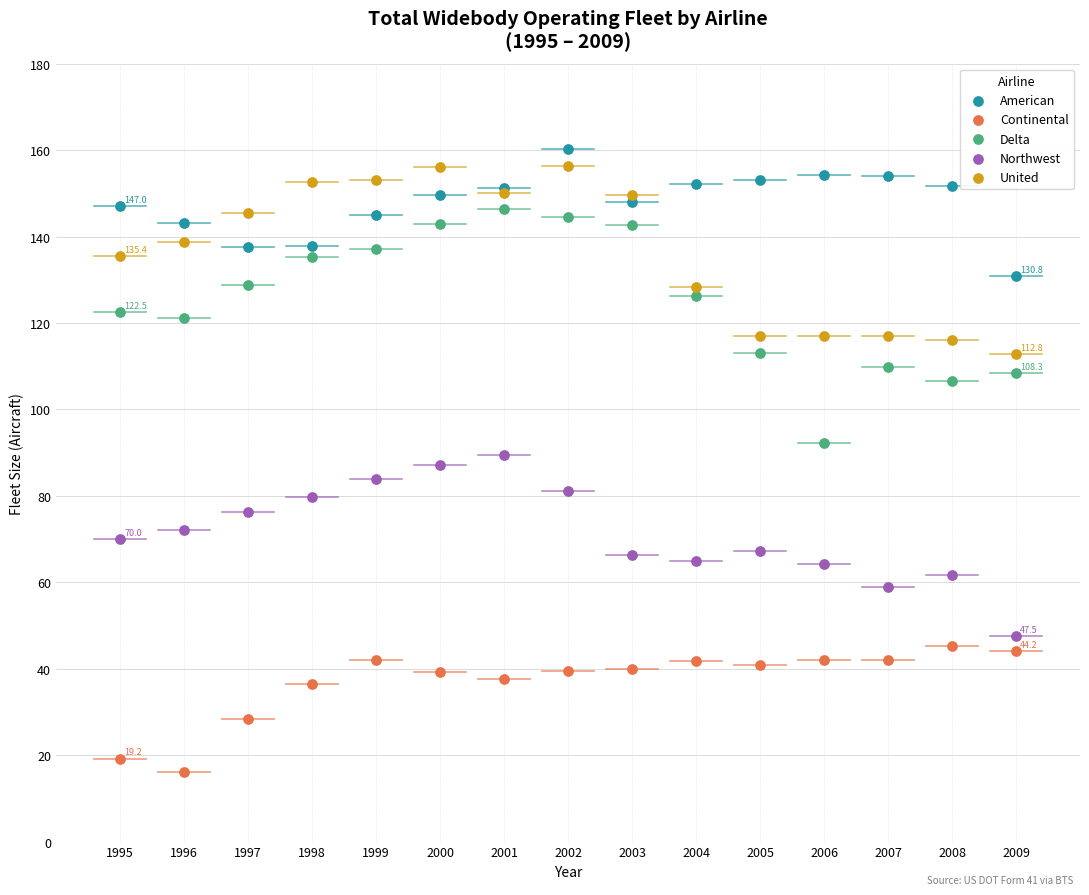

Which series contains the lowest Y value?

Continental